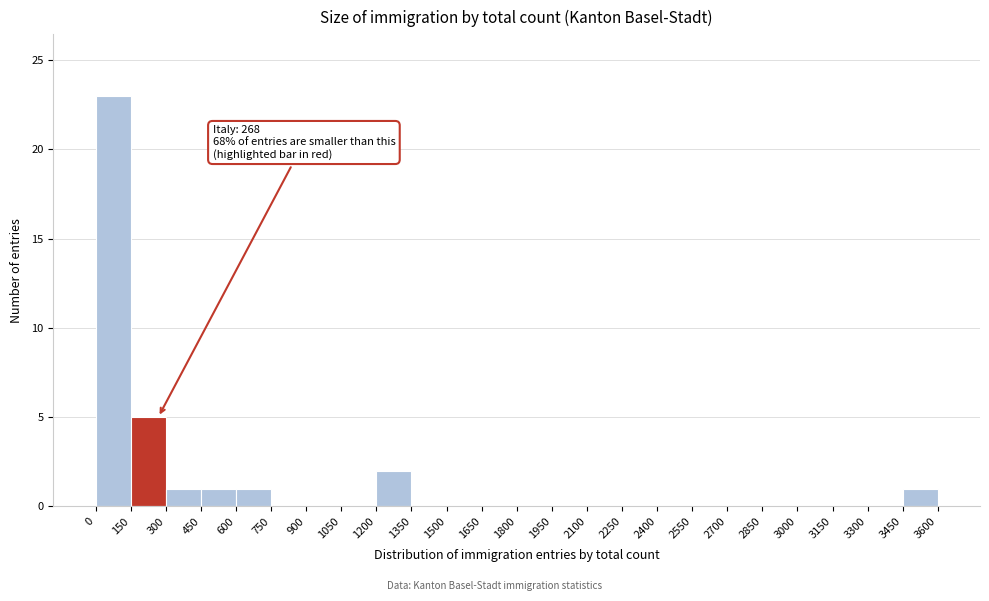

Over which range of the x-axis is the bar tallest?

0 to 150